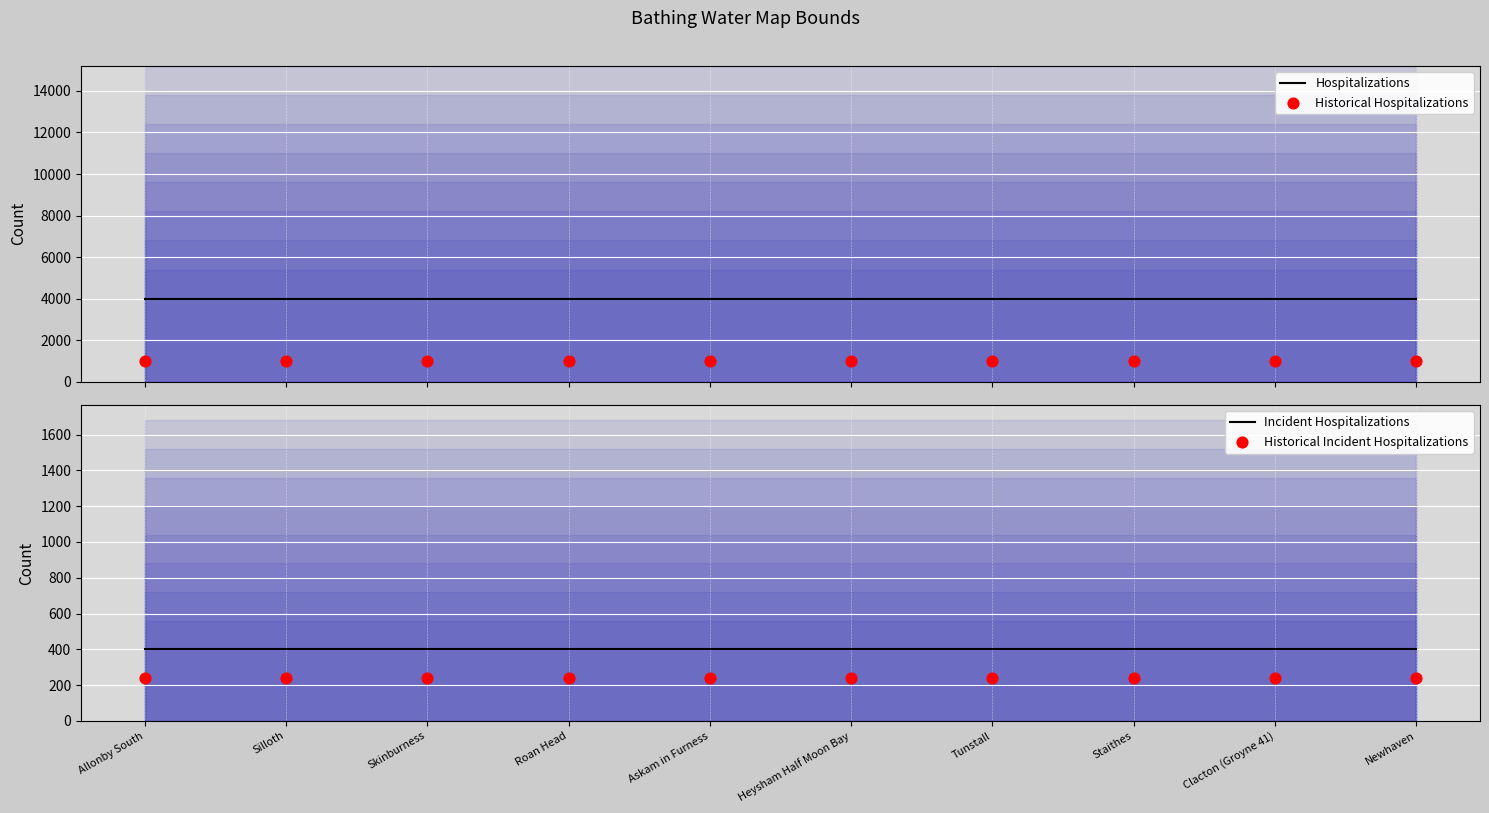

Which series reaches the maximum Y coordinate?

Hospitalizations